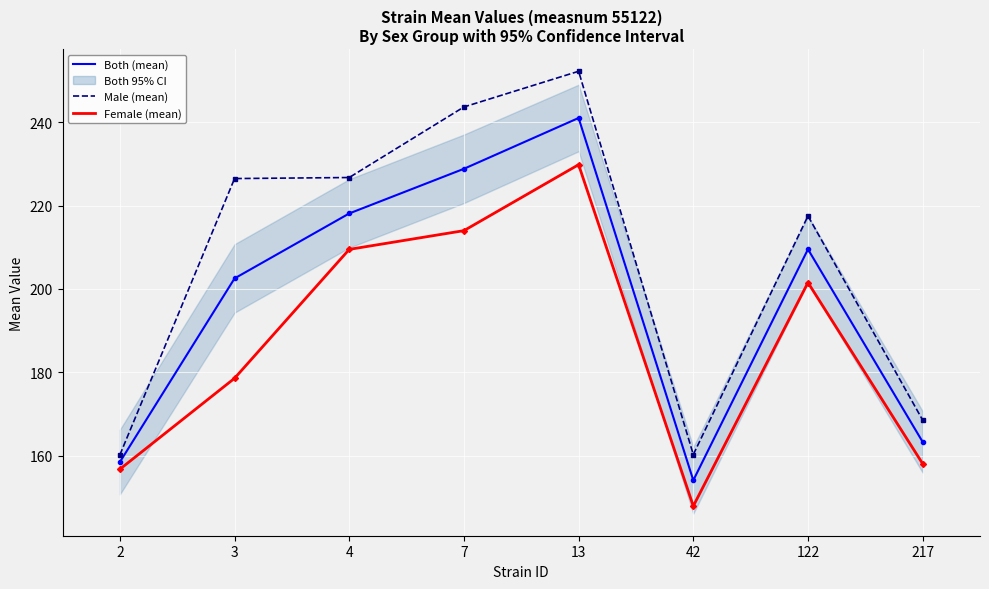

Where does the Male (mean) series first go above 226?

3